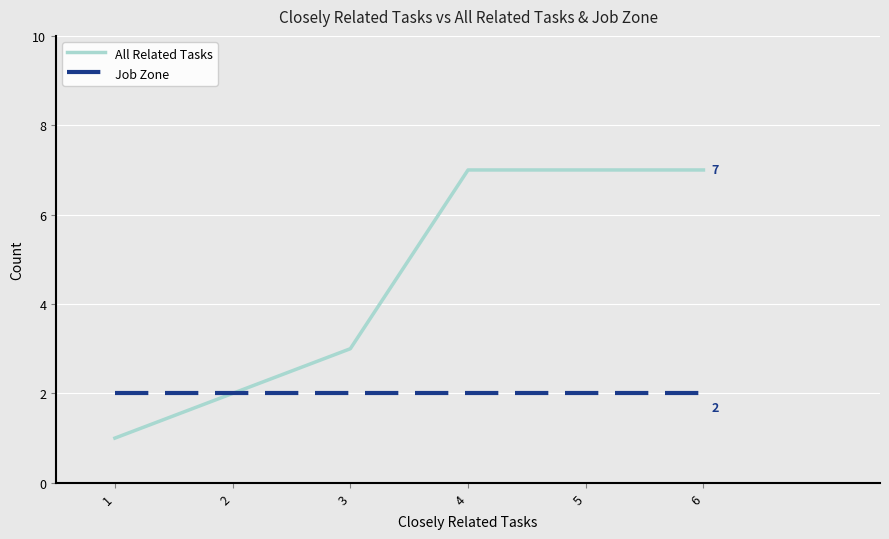

At 6, list the series in order from smallest to largest.

Job Zone, All Related Tasks